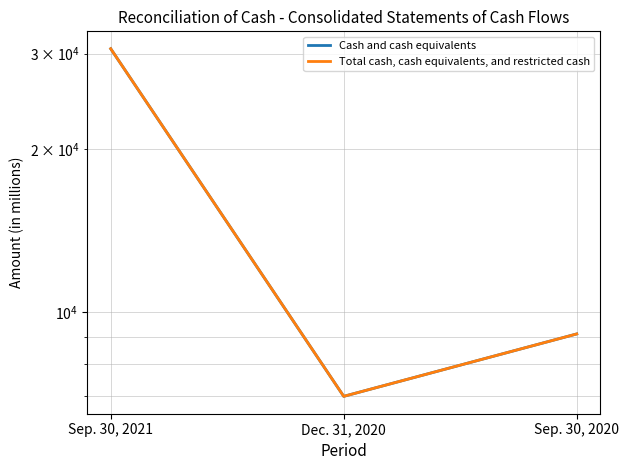

At which label does Total cash, cash equivalents, and restricted cash first exceed 9102?

Sep. 30, 2021